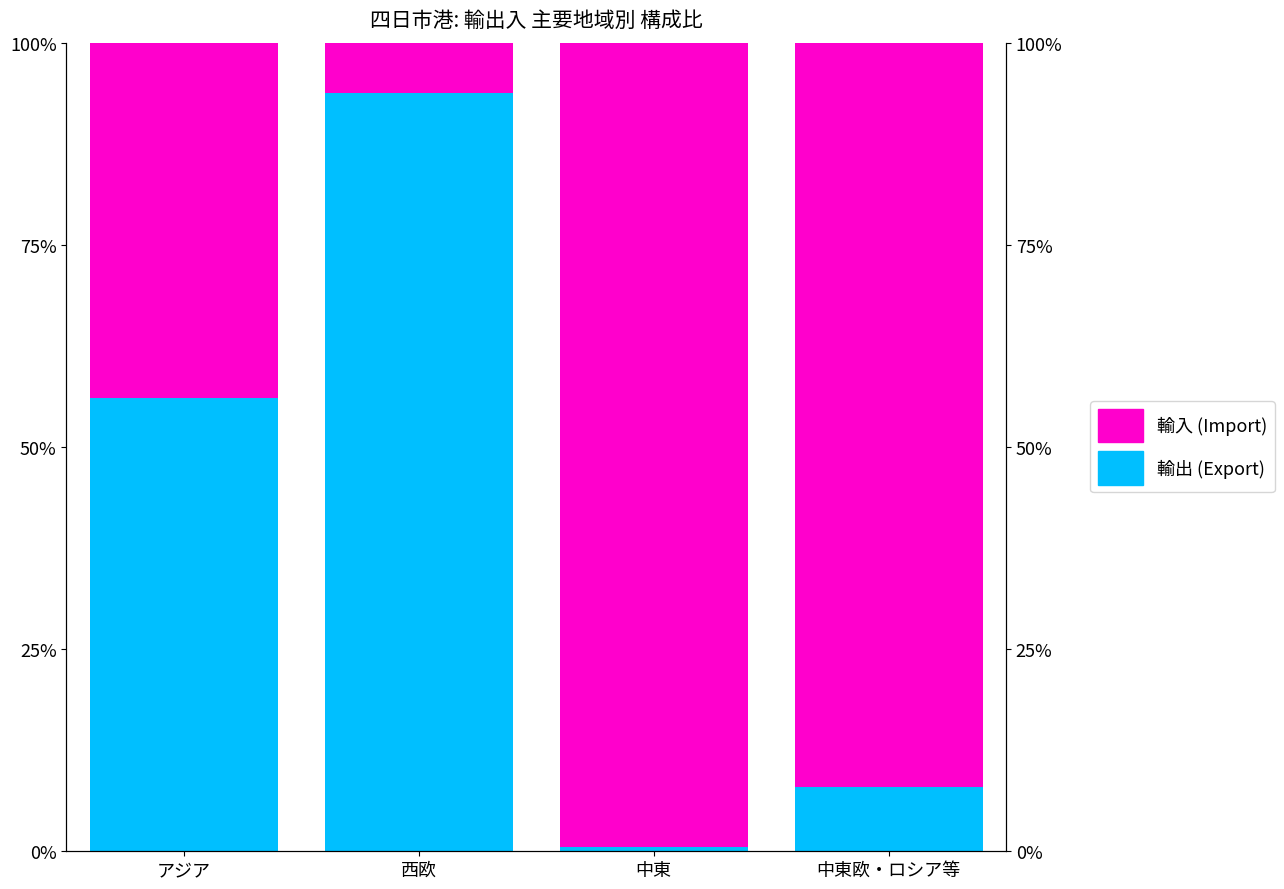

What is the sum of all 輸出 (Export) values?

158.3